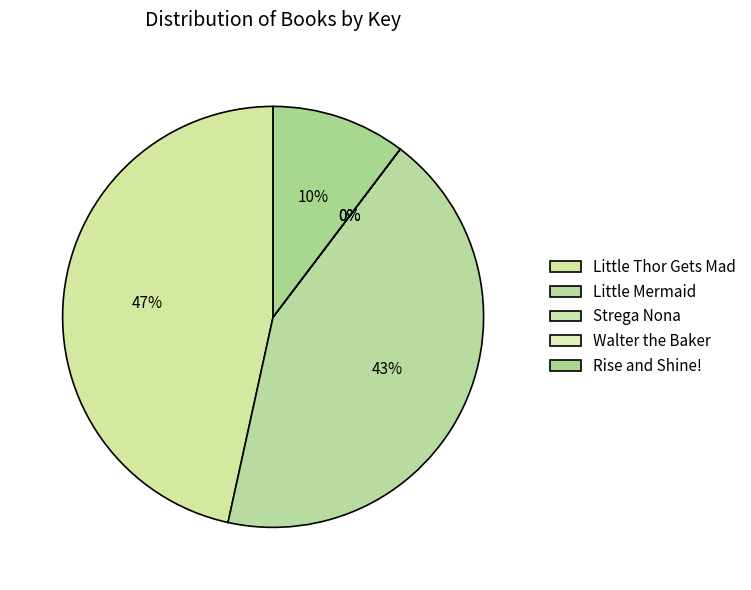

Combined, what portion of the pie is Little Mermaid and Strega Nona?

43.1%